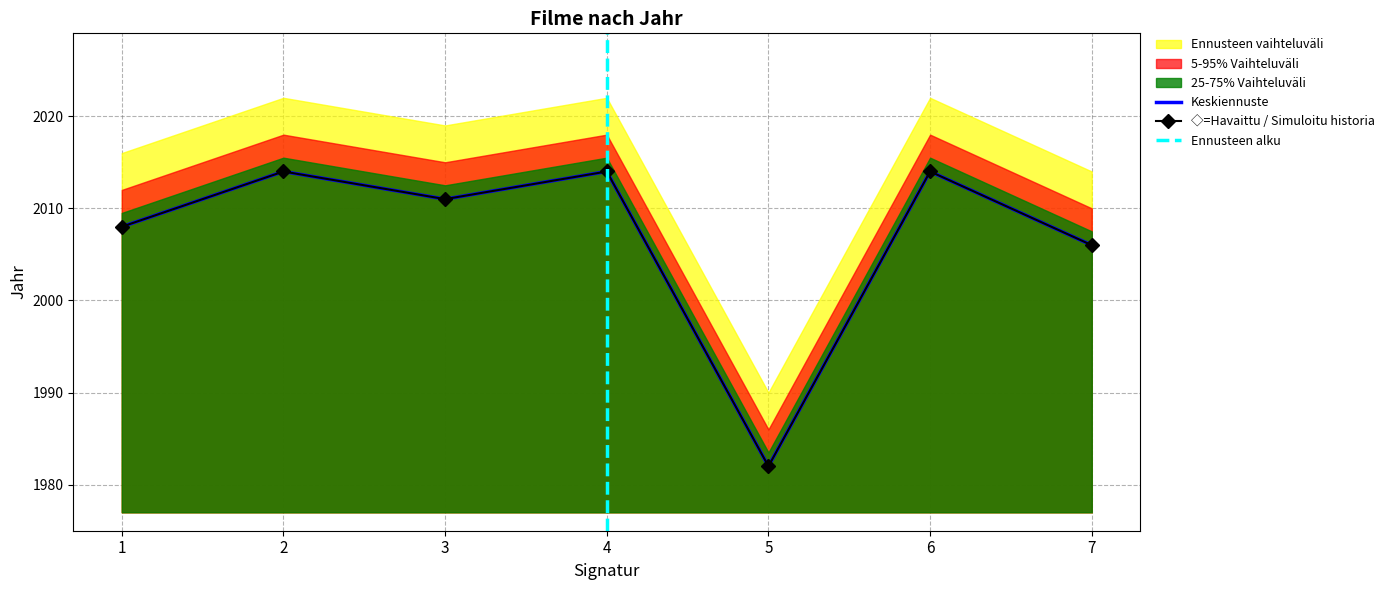

How many series are shown in this chart?

1